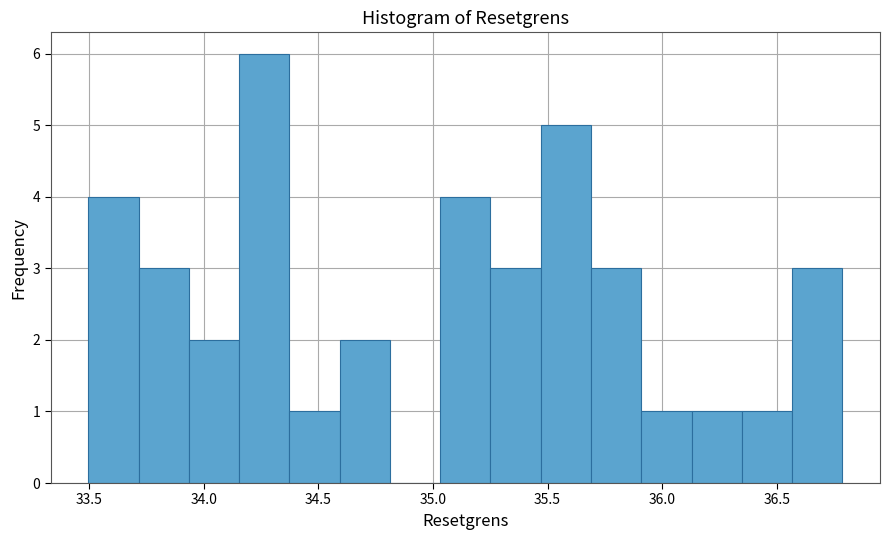

Reading left to right, list every bar in this chart as the range it spans on the x-axis followed by its height. Neither the bar edges nor the heights are printed on the chart, so give them approximately, as read against the axes.

33.50 to 33.70: 4
33.70 to 33.95: 3
33.95 to 34.15: 2
34.15 to 34.35: 6
34.35 to 34.60: 1
34.60 to 34.80: 2
34.80 to 35.05: 0
35.05 to 35.25: 4
35.25 to 35.45: 3
35.45 to 35.70: 5
35.70 to 35.90: 3
35.90 to 36.15: 1
36.15 to 36.35: 1
36.35 to 36.55: 1
36.55 to 36.80: 3